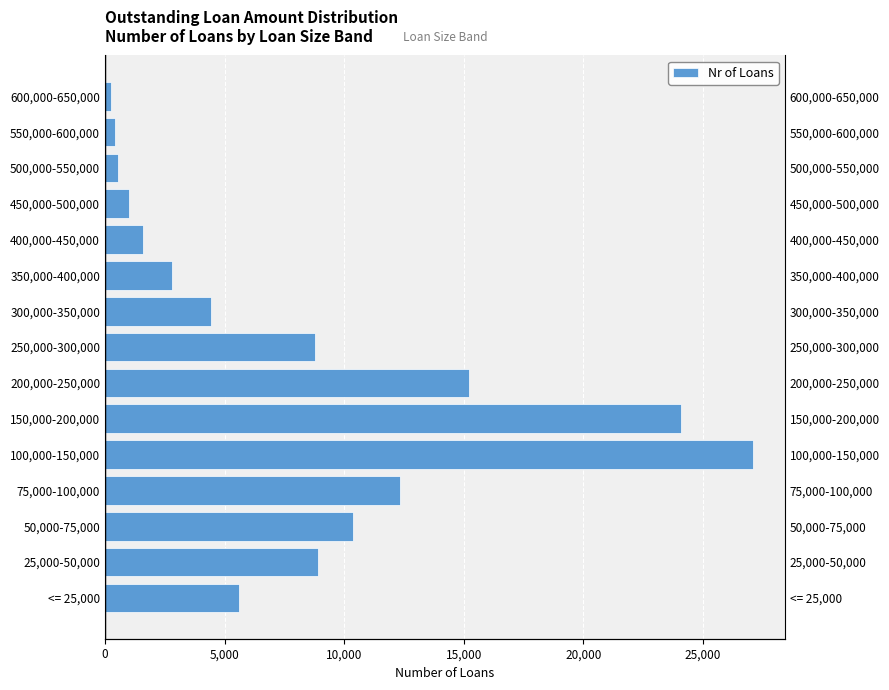

What is the change in value from 500,000-550,000 to 600,000-650,000?

-297